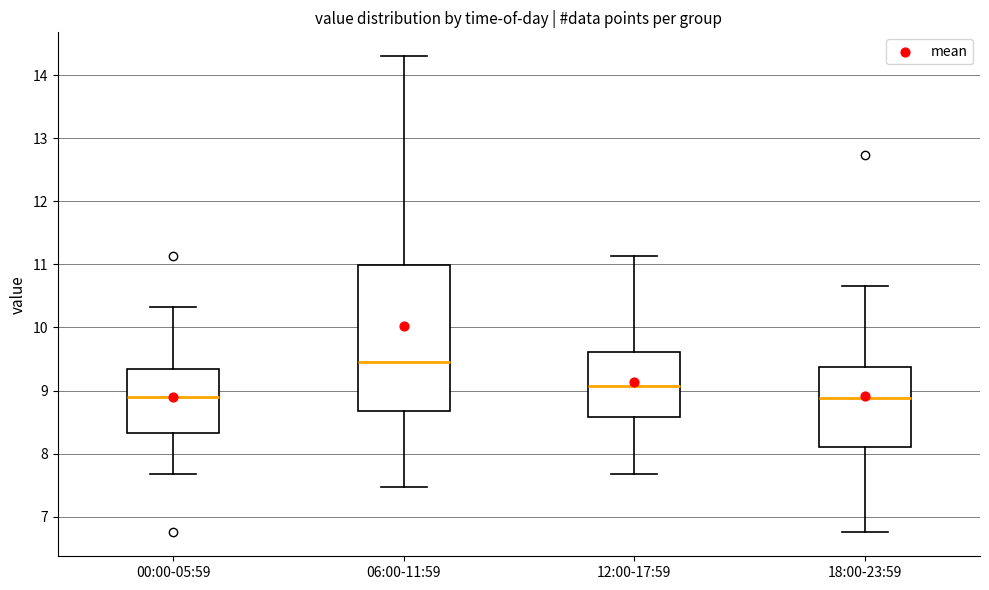

Reading left to right, read every box against the y-axis: the position of its median line, the range the box covers, and the ends of its whiskers. The values are not printed on the chart, so give them approximately, as read against the axis.

00:00-05:59: median 8.9, box 8.3 to 9.3, whiskers 7.7 to 10.3
06:00-11:59: median 9.5, box 8.7 to 11.0, whiskers 7.5 to 14.3
12:00-17:59: median 9.1, box 8.6 to 9.6, whiskers 7.7 to 11.1
18:00-23:59: median 8.9, box 8.1 to 9.4, whiskers 6.8 to 10.7